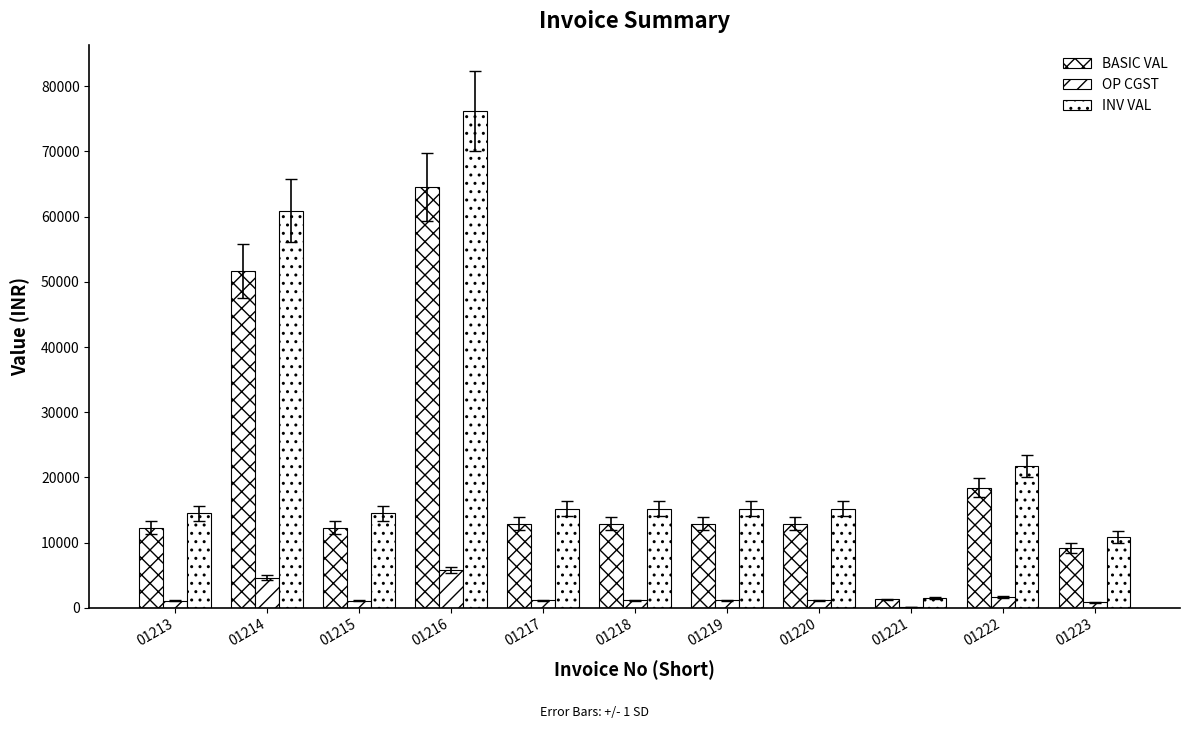

What is the smallest value displayed?

116.2